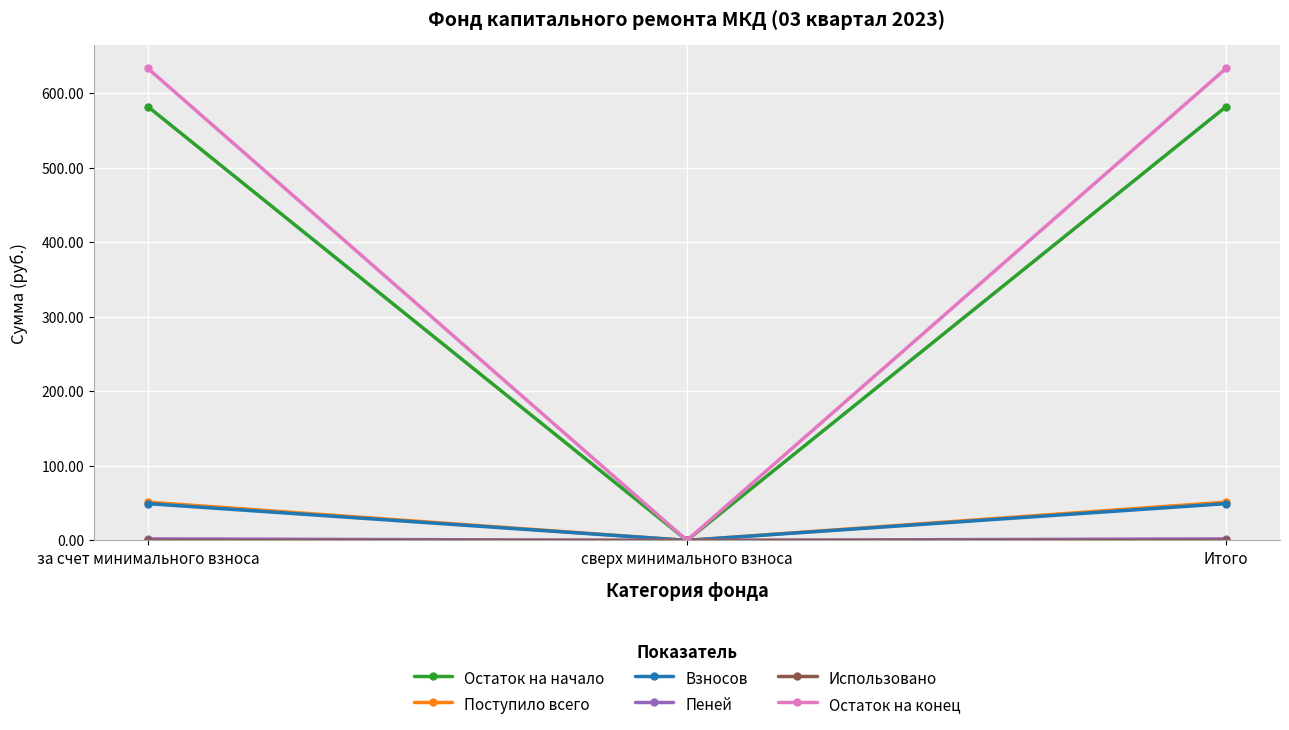

Which series has the largest total across all categories?

Остаток на конец